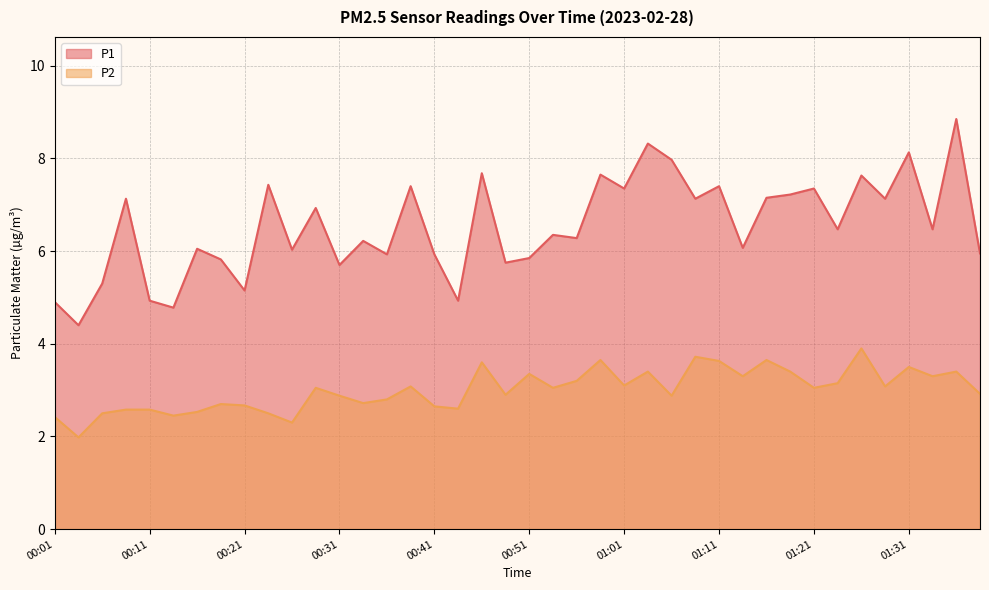

The value of P1 at 01:33 is 8.8. True or false?

False